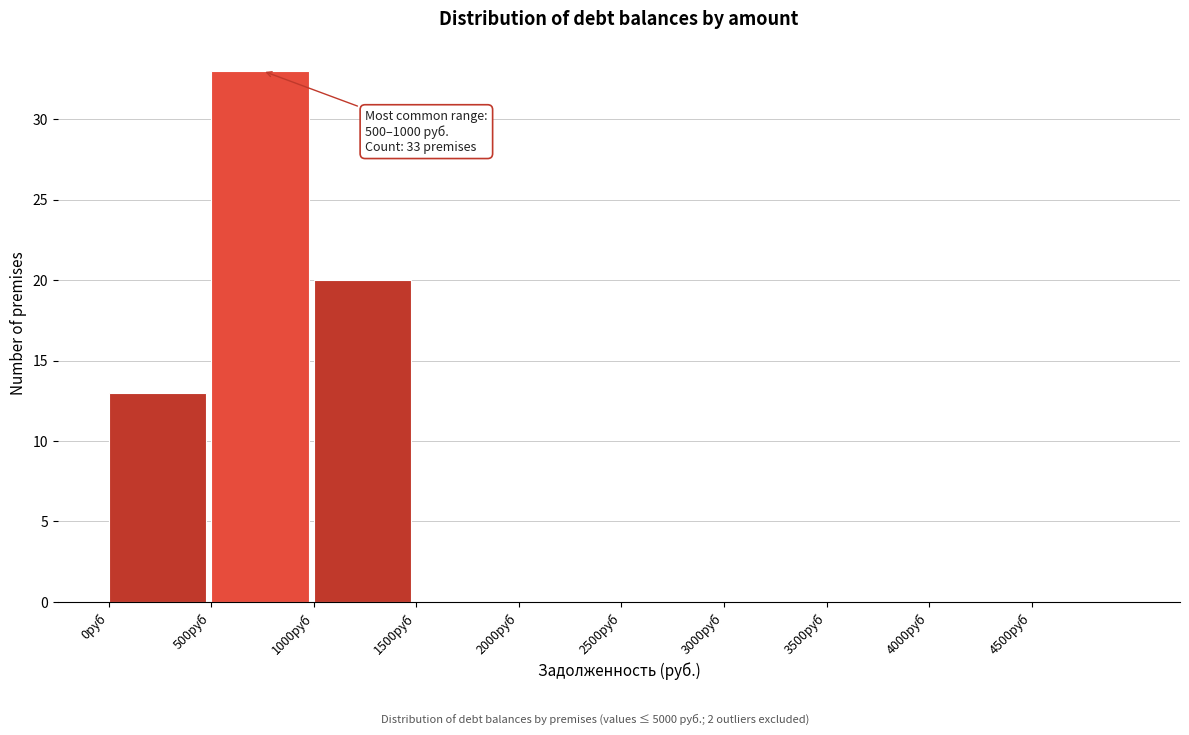

Which range on the x-axis has the tallest bar?

500 to 1000